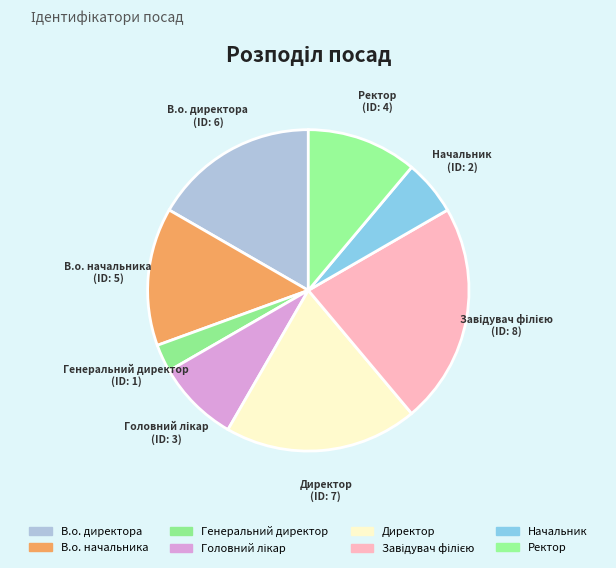

Is there any slice that represents more than half of the pie?

No